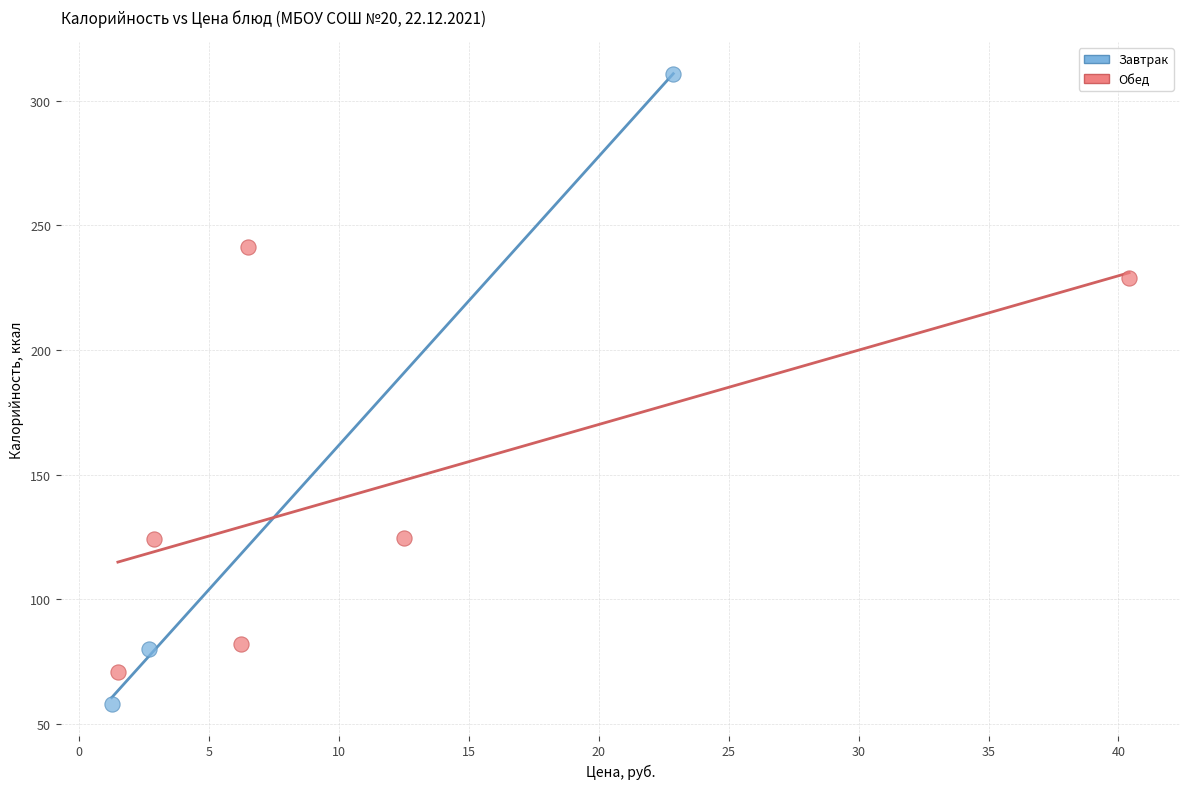

Which series reaches the maximum Y coordinate?

Завтрак